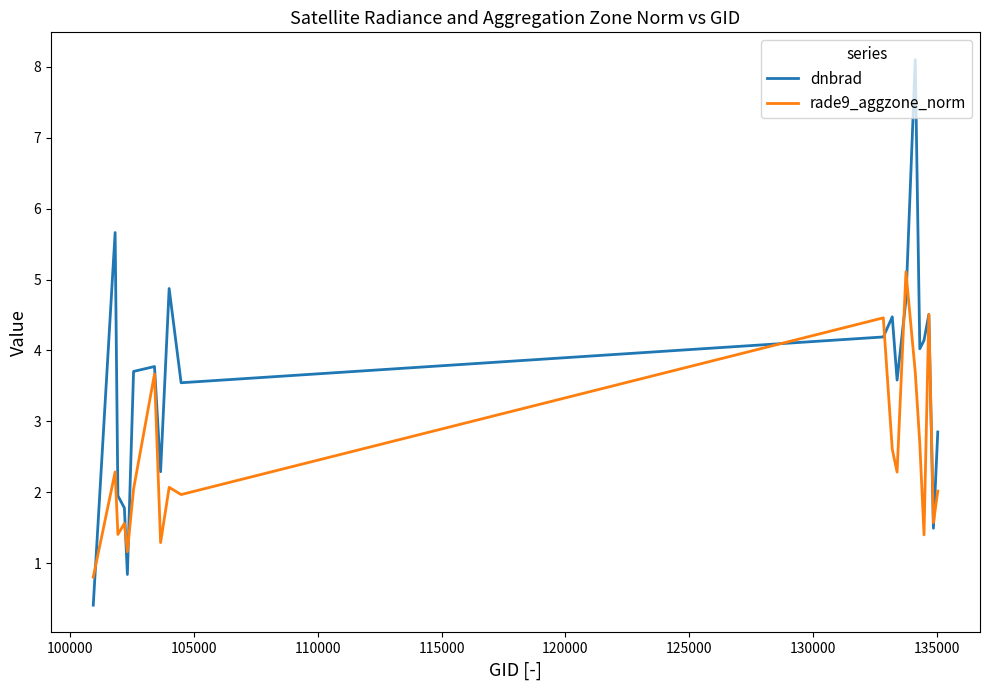

Which series has the largest total across all categories?

dnbrad